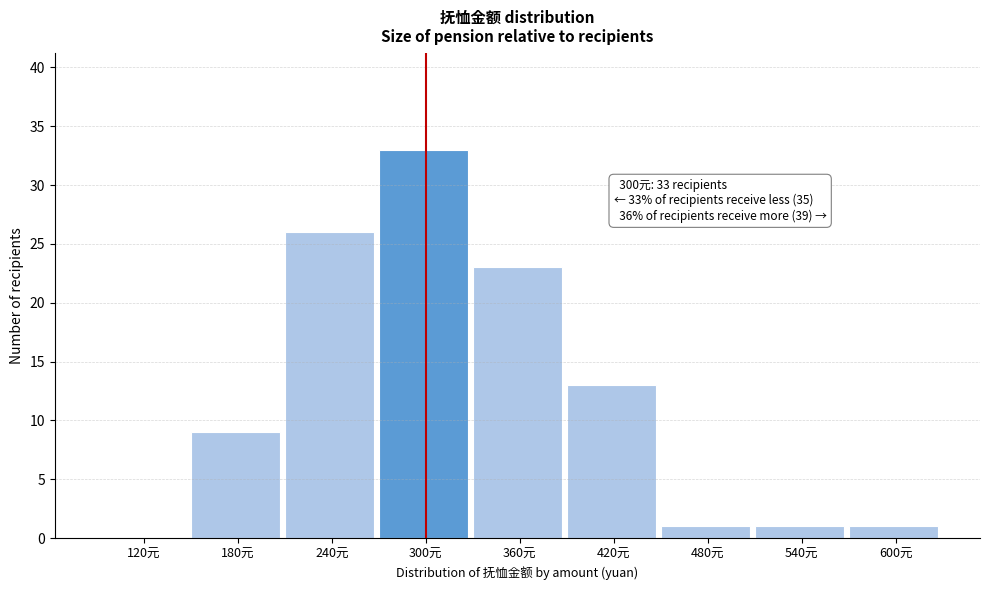

Reading right to left, what are all the values shown in this chart?

600元=1	540元=1	480元=1	420元=13	360元=23	300元=33	240元=26	180元=9	120元=0